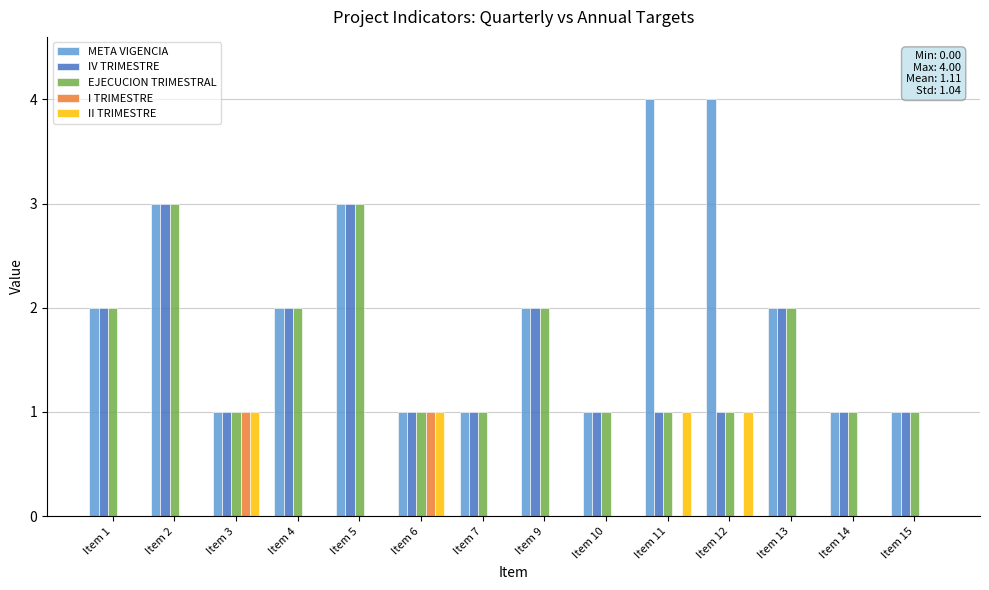

What is the sum of all IV TRIMESTRE values?

22